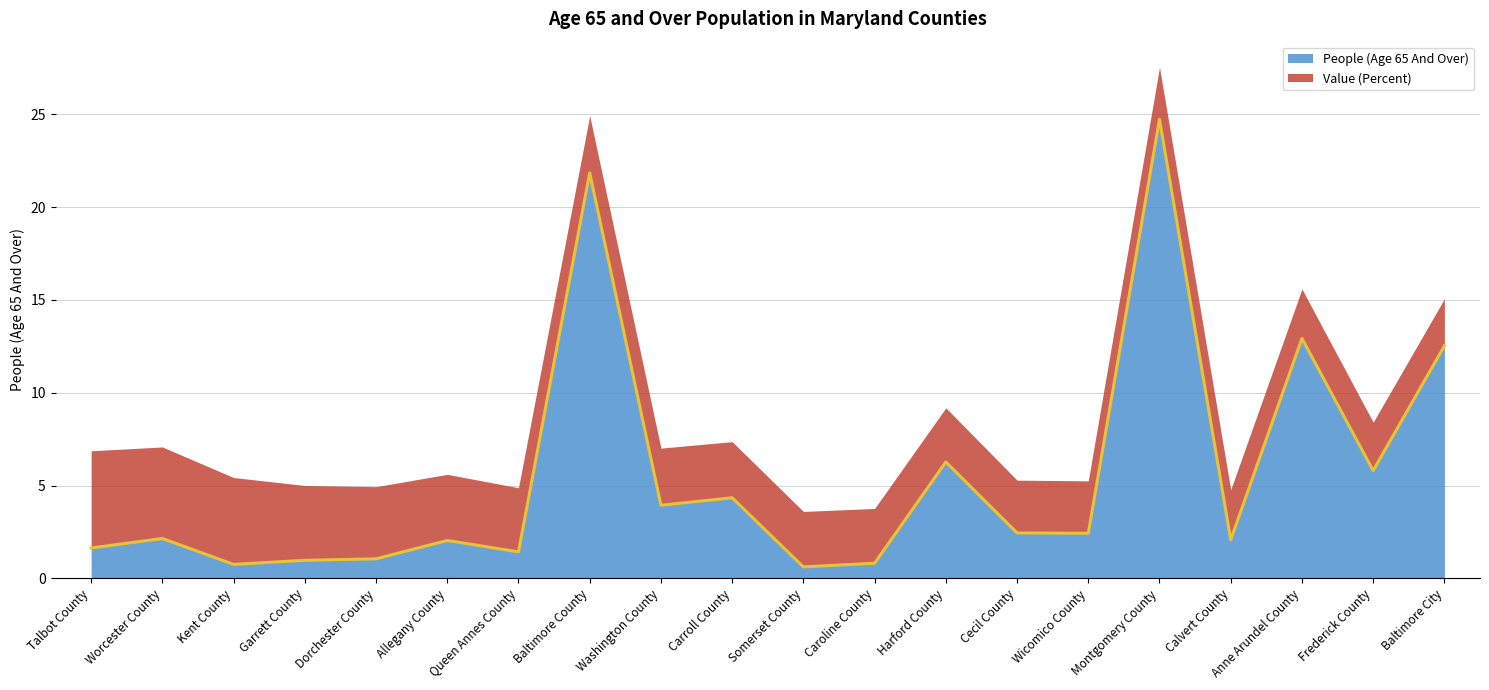

Is it true that the value at Queen Annes County is 1.4?

True